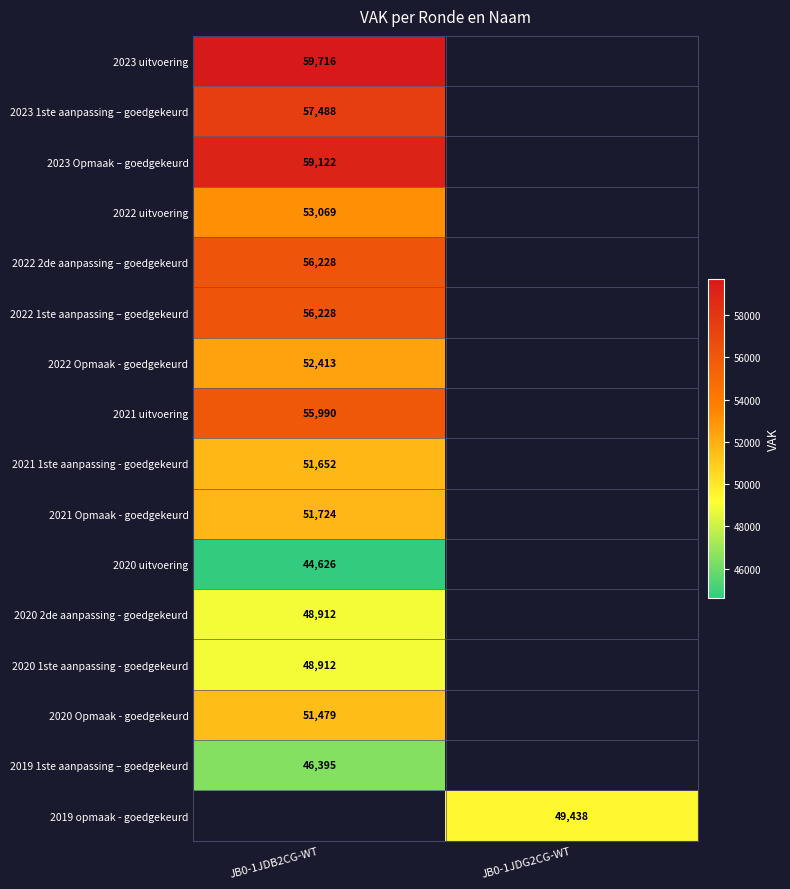

How many categories are shown in the chart?

2